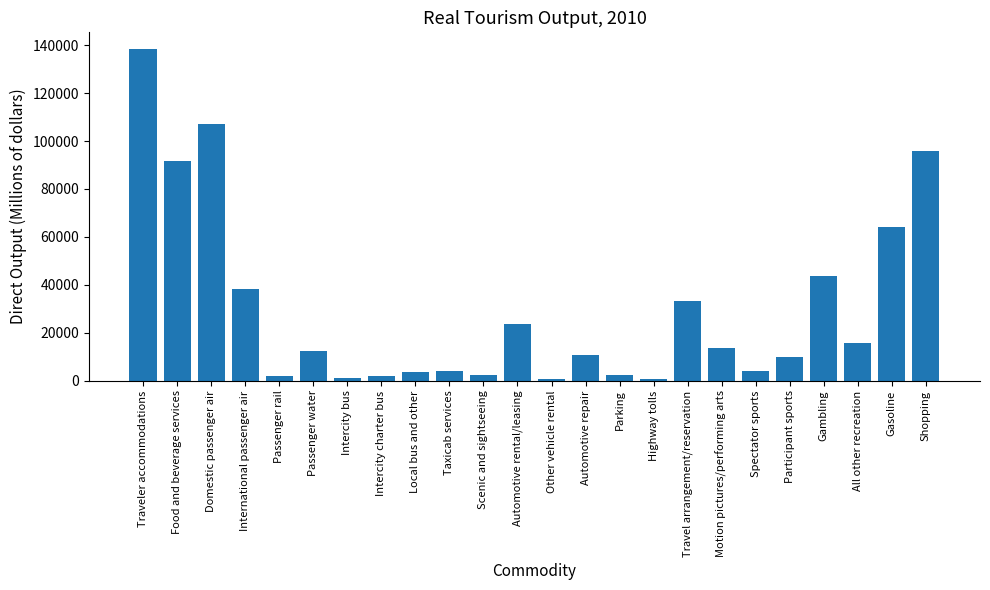

The value at Traveler accommodations is 138442. True or false?

True